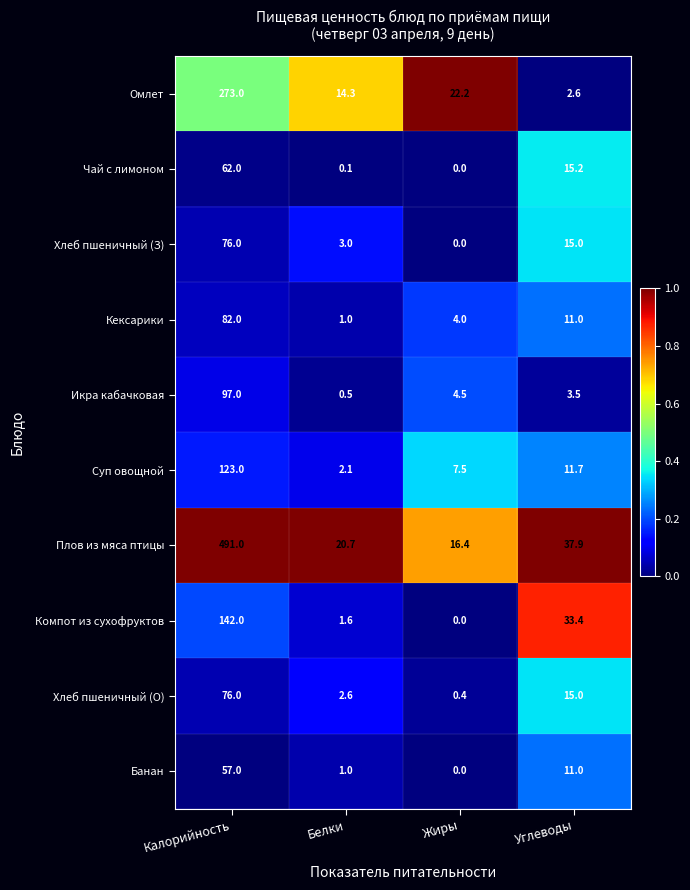

Which label corresponds to the largest value in the chart?

Калорийность